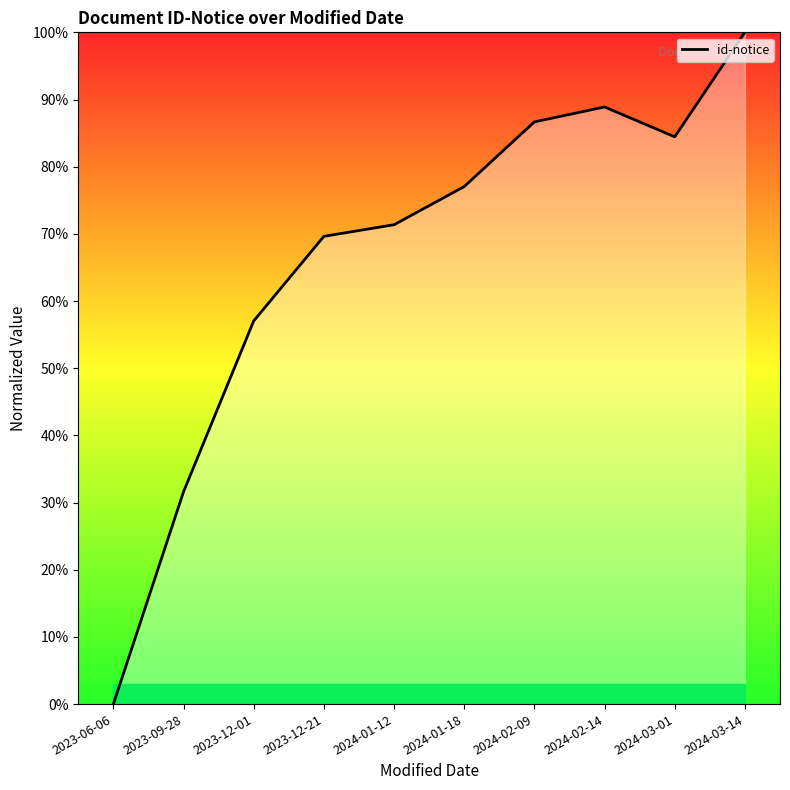

List the labels in order of value, smallest first.

2023-06-06, 2023-09-28, 2023-12-01, 2023-12-21, 2024-01-12, 2024-01-18, 2024-03-01, 2024-02-09, 2024-02-14, 2024-03-14